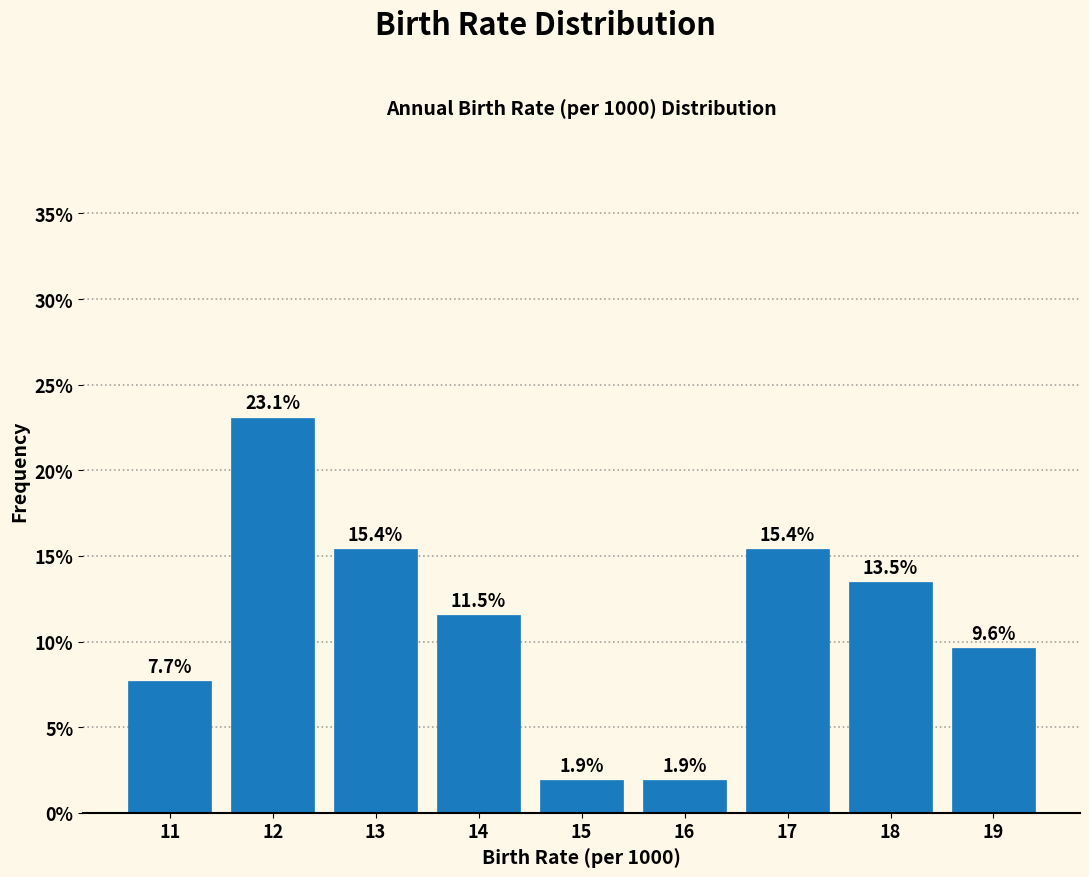

Reading right to left, what are all the values shown in this chart?

9.6	13.5	15.4	1.9	1.9	11.5	15.4	23.1	7.7